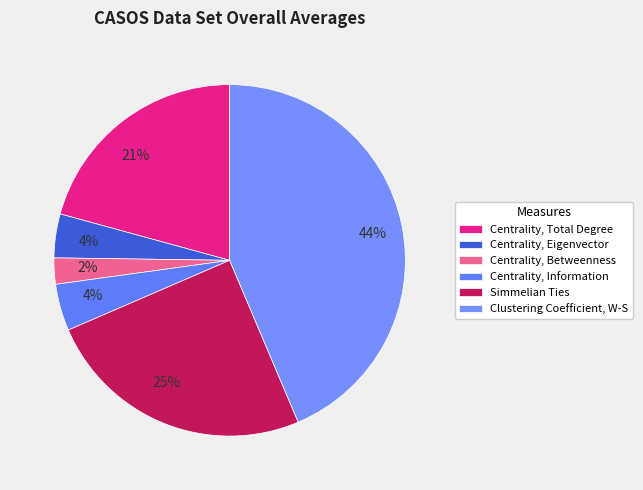

To the nearest percent, what is the combined percentage of Centrality, Betweenness and Centrality, Eigenvector?

6%